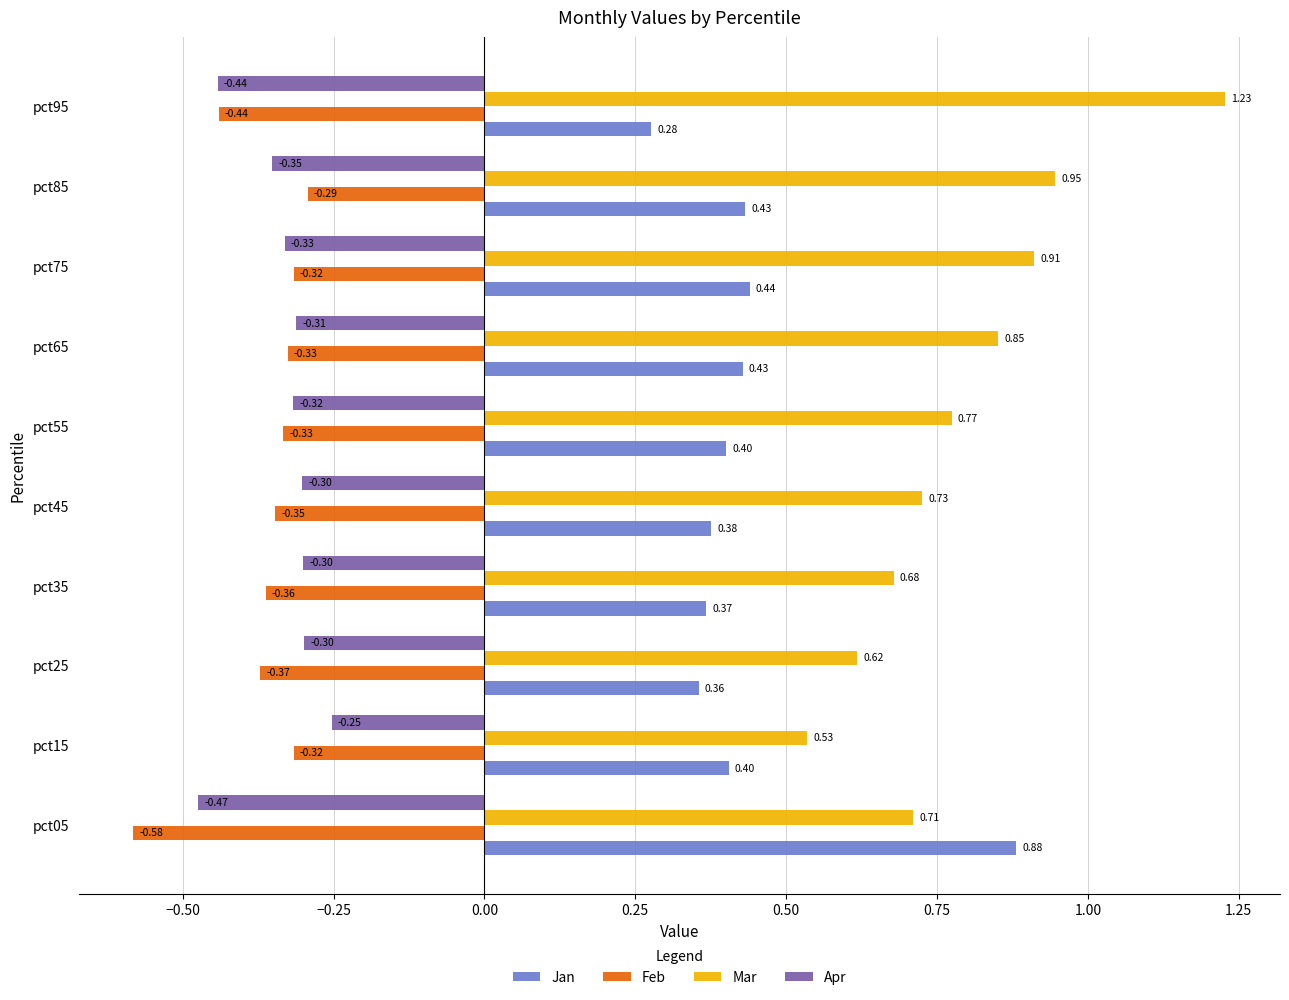

Which series has the widest spread of values?

Mar